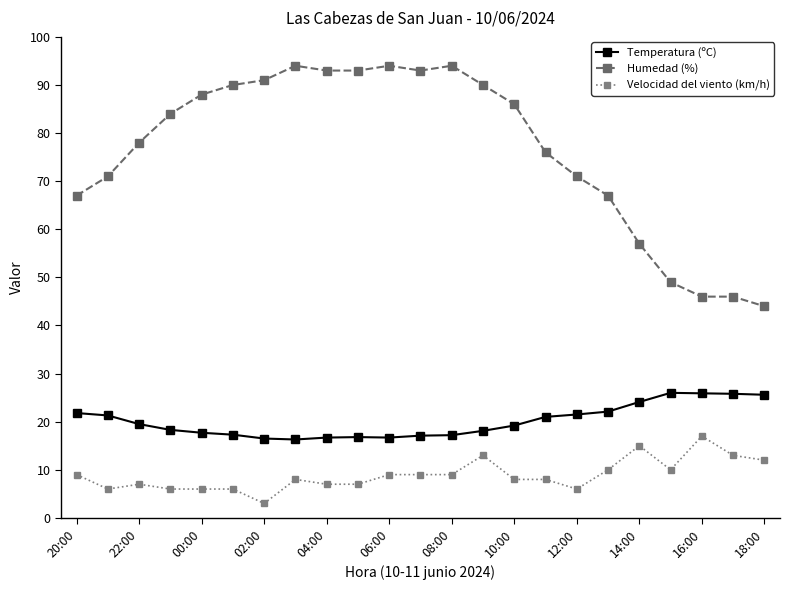

What is the minimum value shown in the chart?

3.0